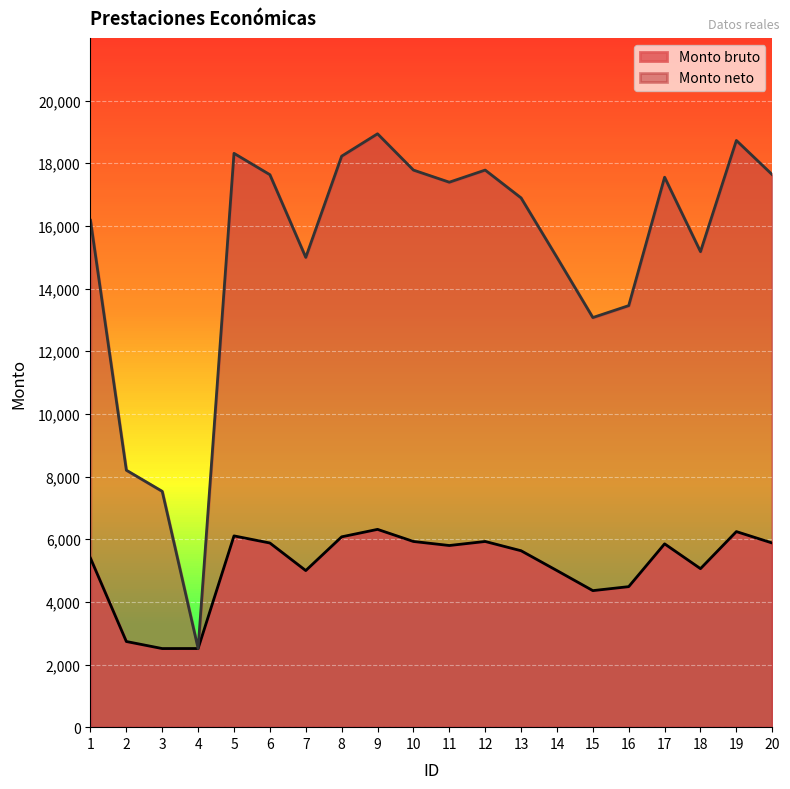

Reading right to left, list all the values displayed in this chart.

Monto bruto: 5878	6242	5059	5851	4485	4358	4998	5631	5927	5798	5927	6313	6075	4998	5878	6105	2510	2509	2734	5393
Monto neto: 17634	18726	15177	17553	13455	13074	14994	16893	17781	17394	17781	18939	18225	14994	17634	18315	2510	7527	8202	16179